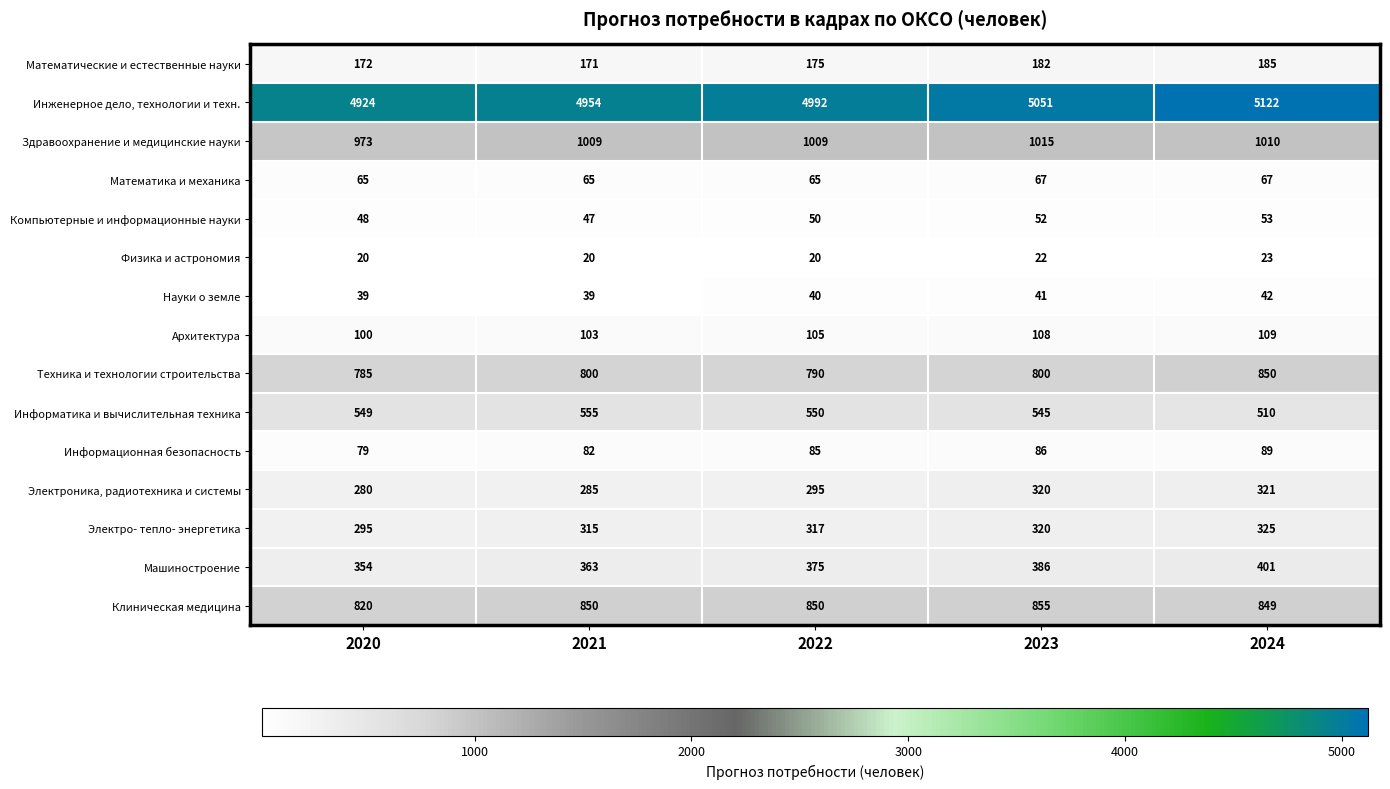

Is the value of Электро- тепло- энергетика at 2020 greater than the value of Техника и технологии строительства at 2021?

No